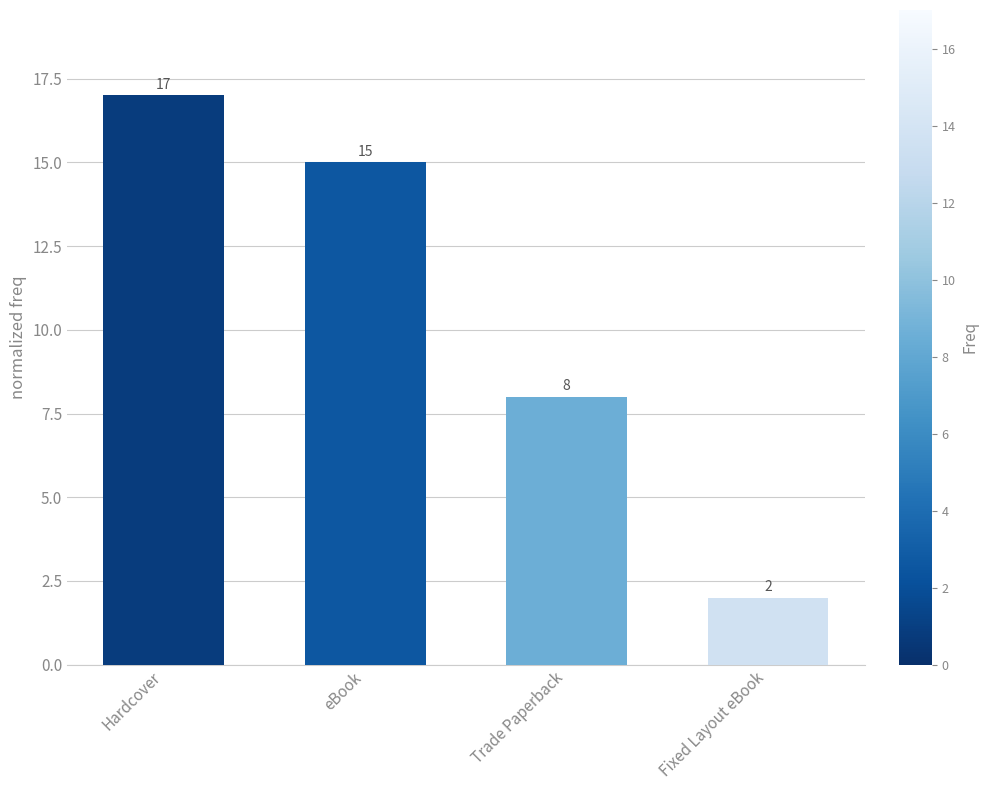

Reading left to right, what are all the values shown in this chart?

17	15	8	2